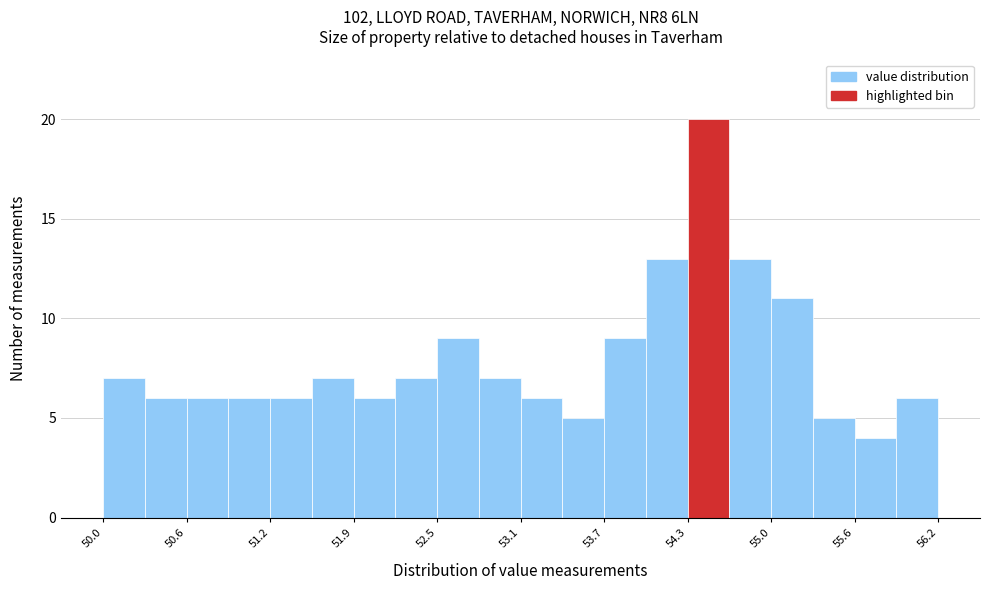

Read against the x-axis, roughly where is the centre of the tallest bar?

54.5